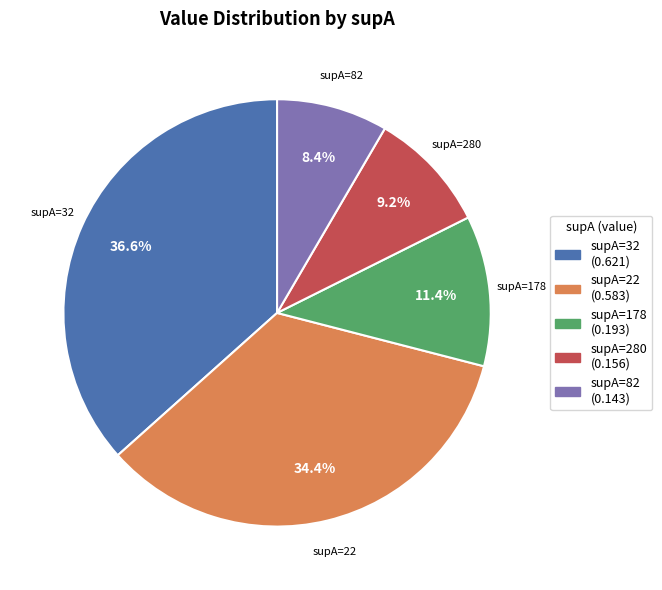

Is there a majority slice in this chart?

No